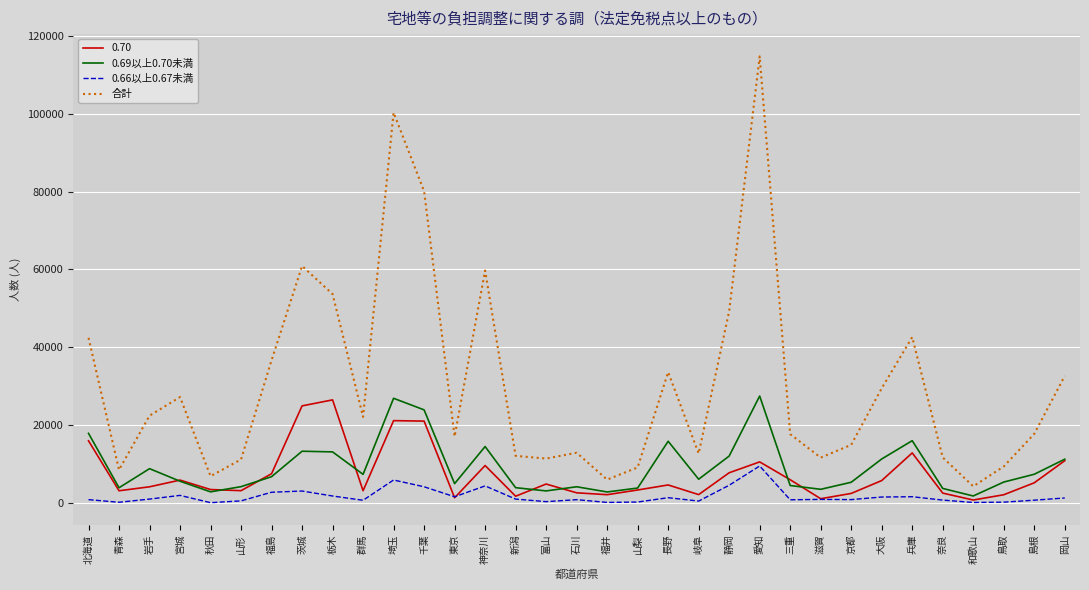

What is the difference between the maximum and minimum values in the 0.66以上0.67未満 series?

9425